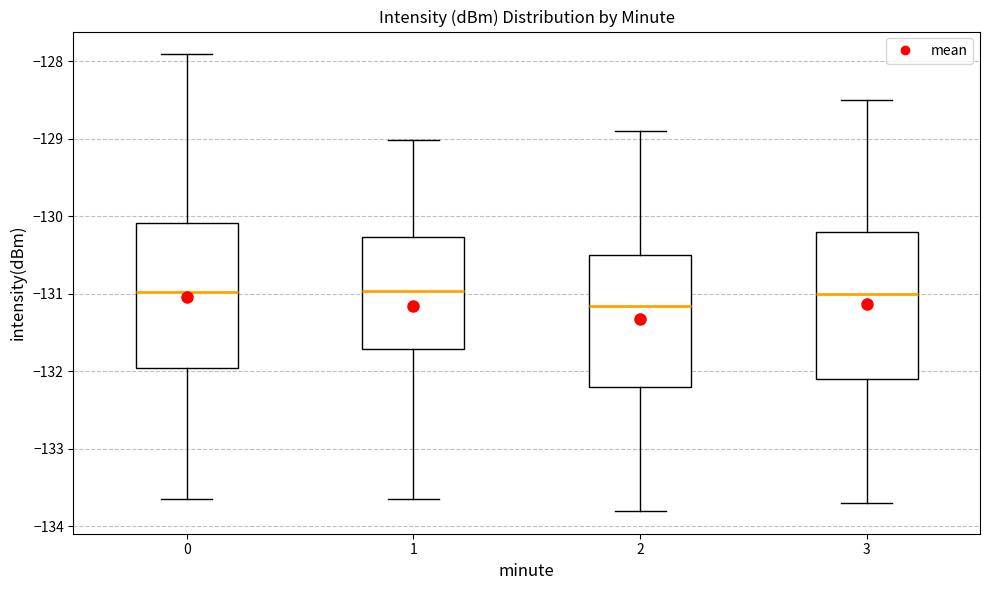

Where does the upper whisker of the box at x = 1 end on the y-axis? The values are not printed on the chart, so give them approximately, as read against the axis.

-129.0